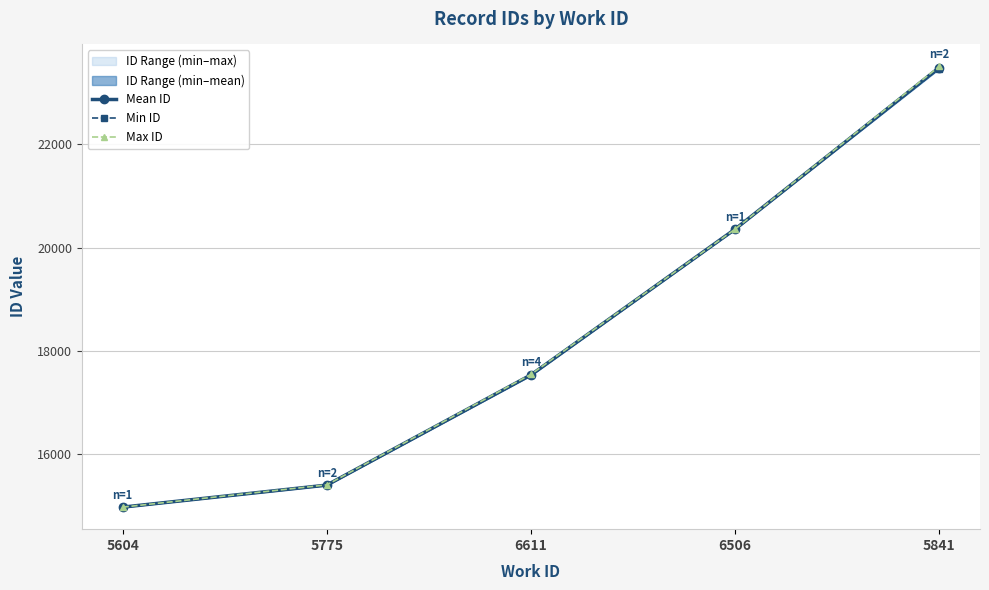

Between 5775 and 6506, which series saw the biggest shift?

Min ID